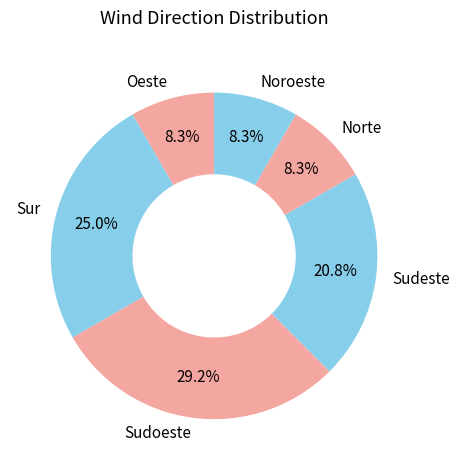

Which has a higher value, Sudoeste or Noroeste?

Sudoeste